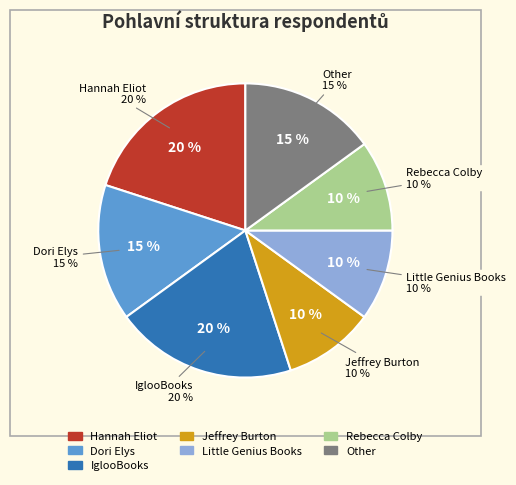

To the nearest percent, what portion does Jeffrey Burton represent?

10%